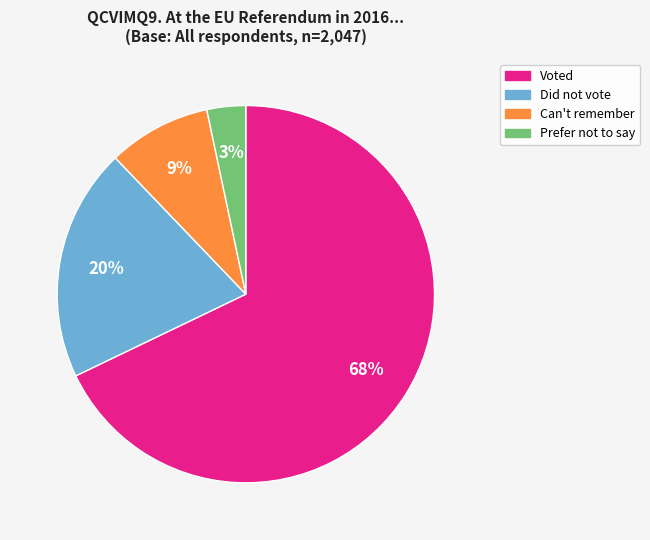

To the nearest percent, what is the average slice percentage?

25%